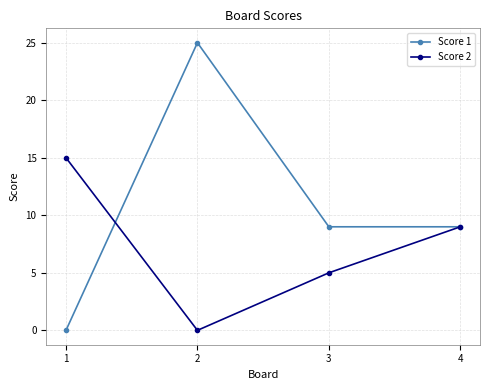

Rank the series by their maximum value, from highest to lowest.

Score 1, Score 2